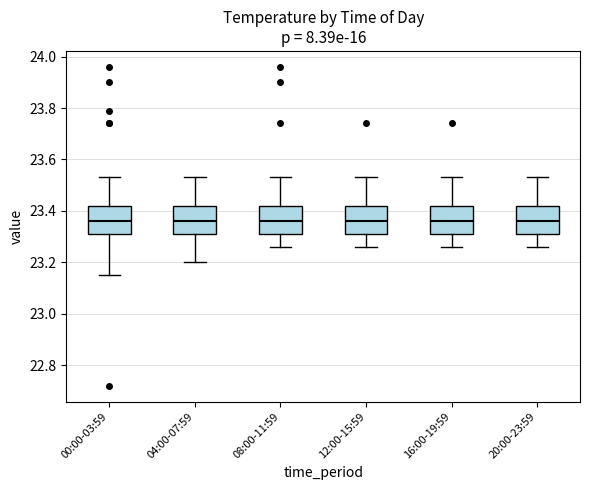

Where does the median line of the box for 08:00-11:59 sit on the y-axis? The values are not printed on the chart, so give them approximately, as read against the axis.

23.36